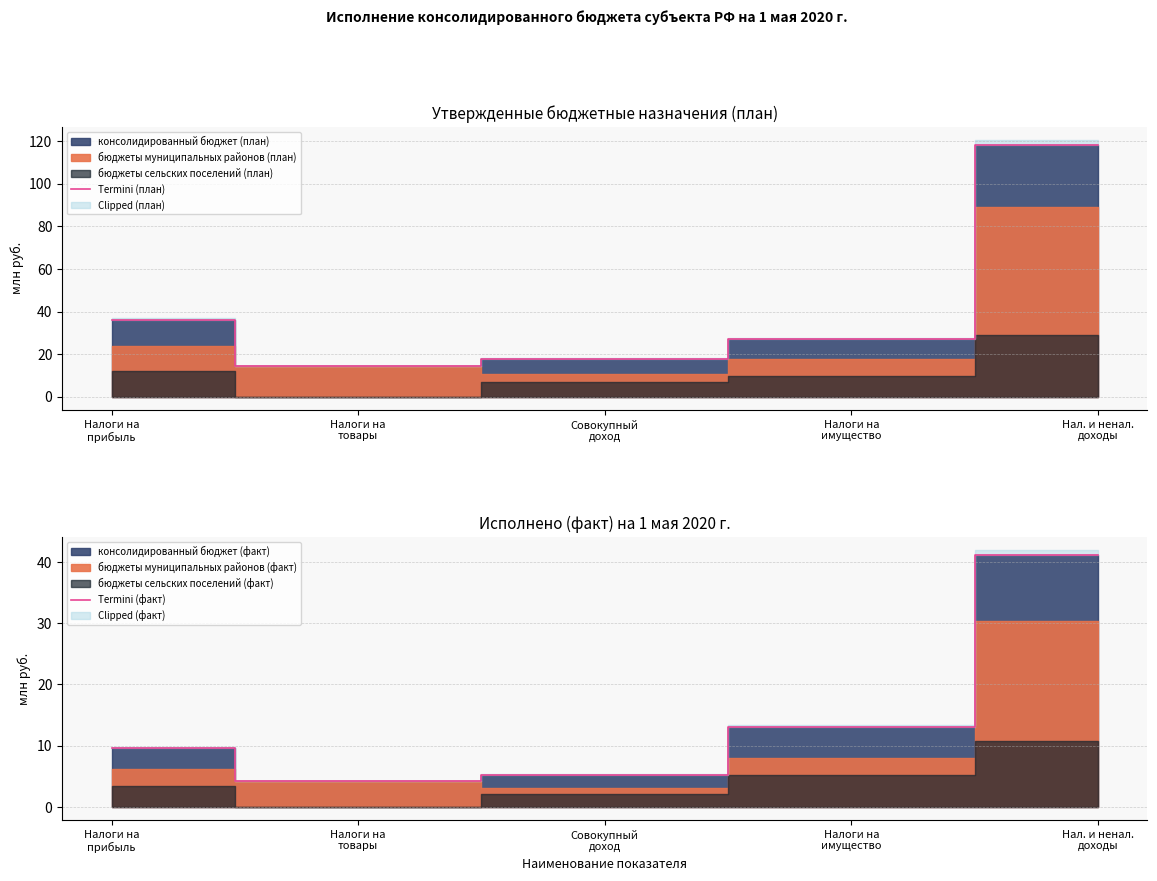

Which series has the widest spread of values?

Termini (план)